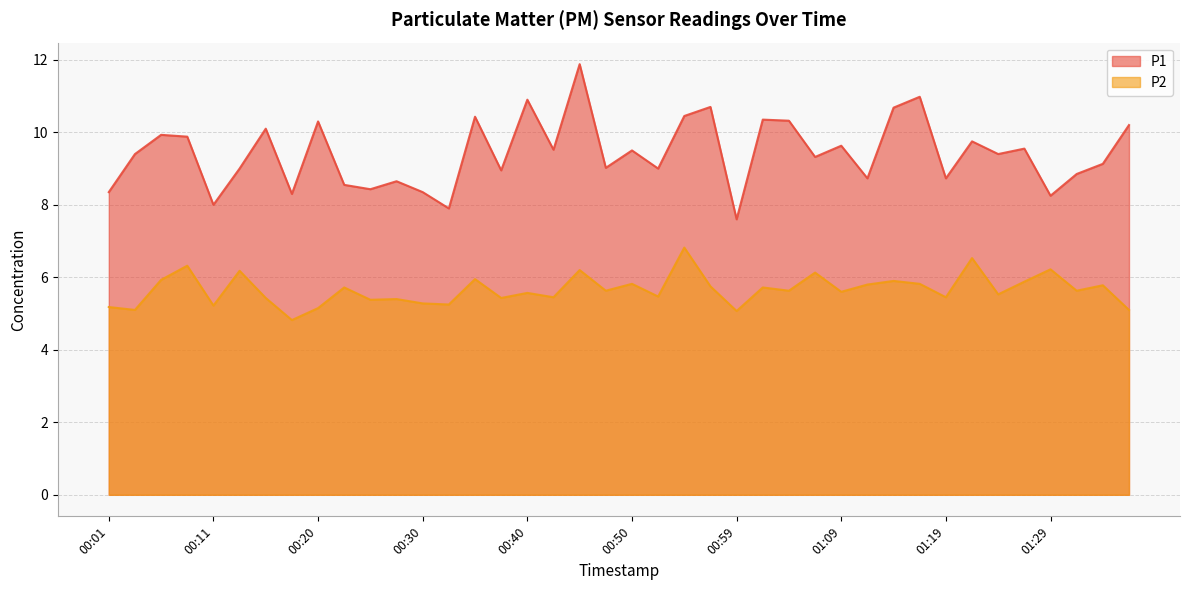

Rank the series at 00:18 from lowest to highest value.

P2, P1